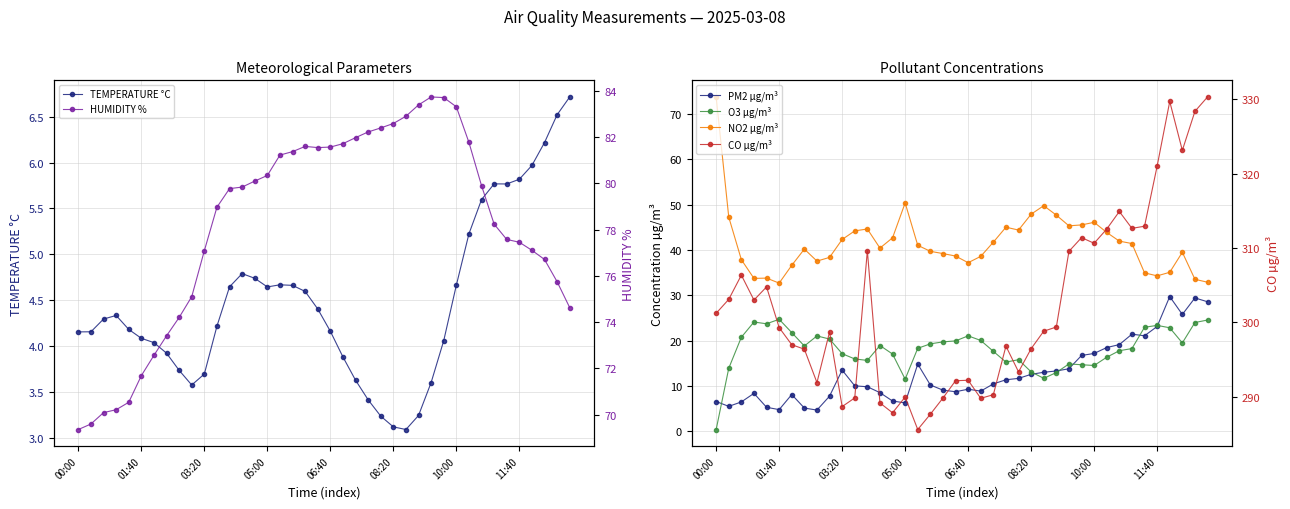

How many data points in PM2 µg/m³ are above 10?

22